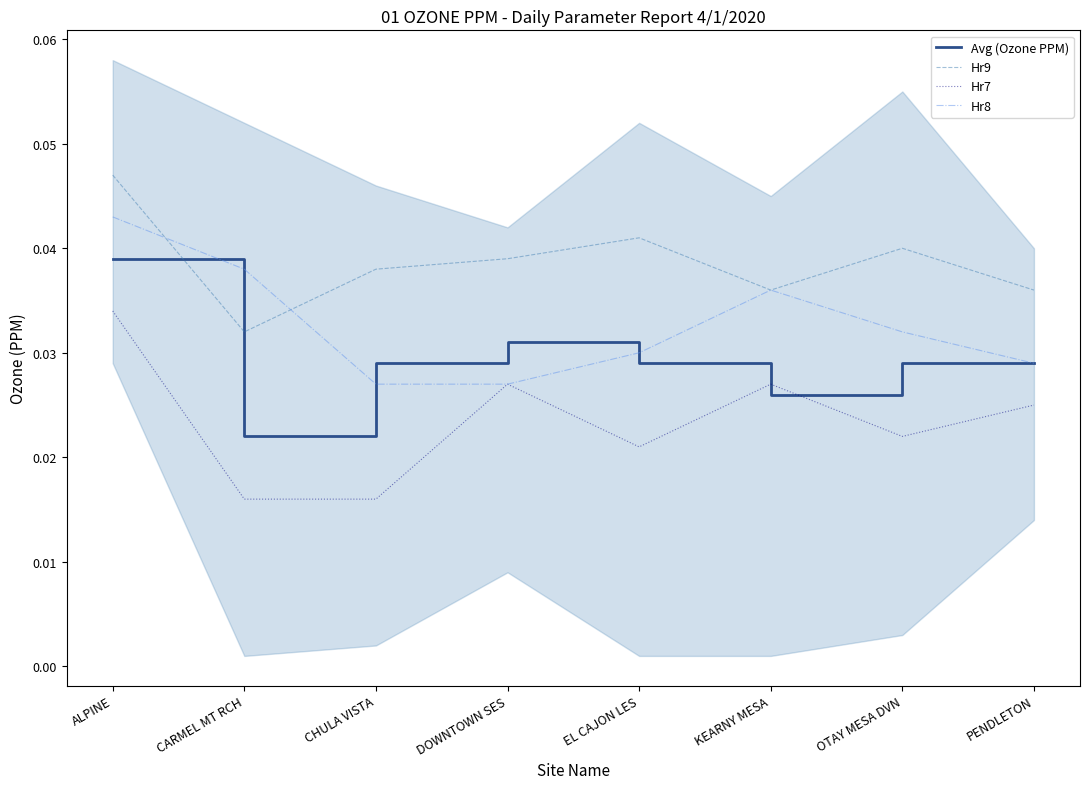

Which series has the largest total across all categories?

Hr9